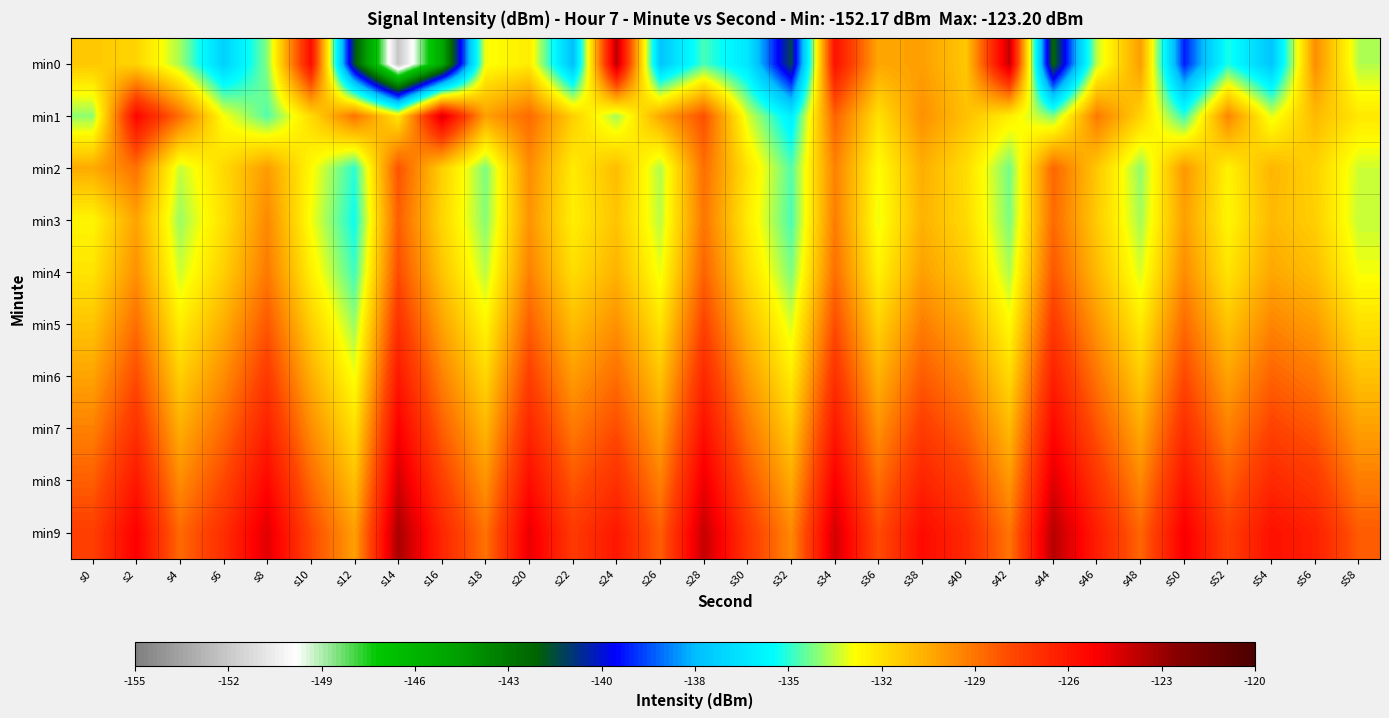

Which series has the widest spread of values?

min0